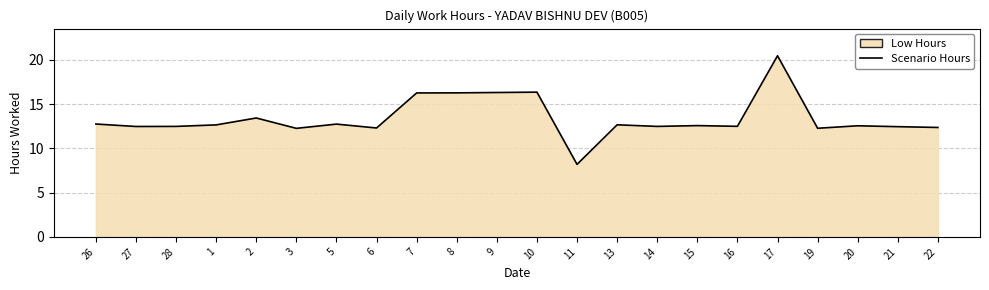

What is the label of the 15th point from the left?

14